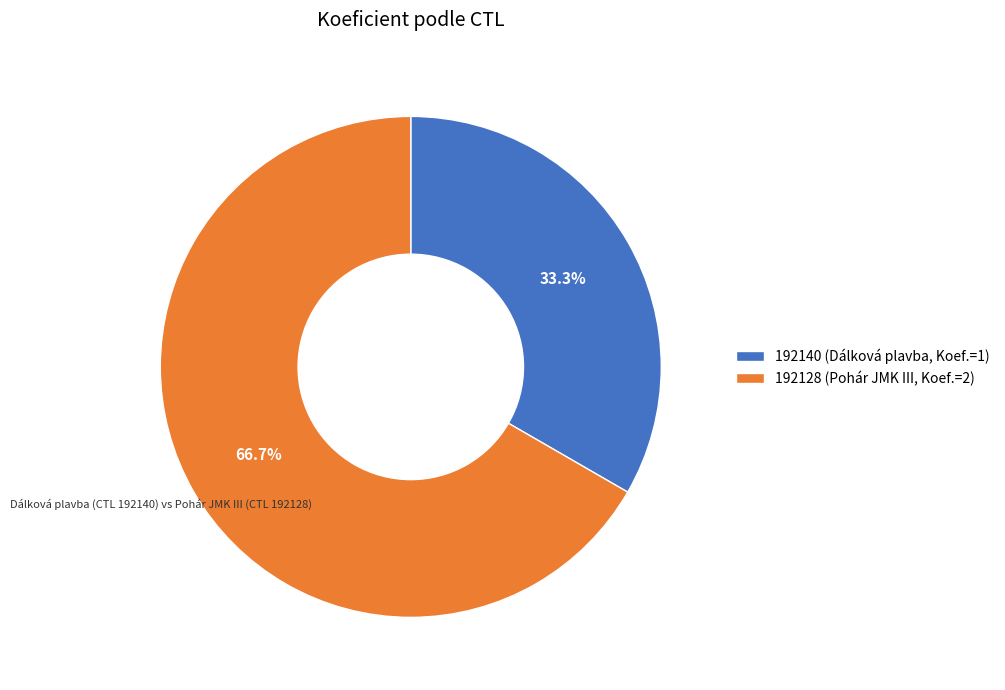

Count the number of slices in the pie.

2